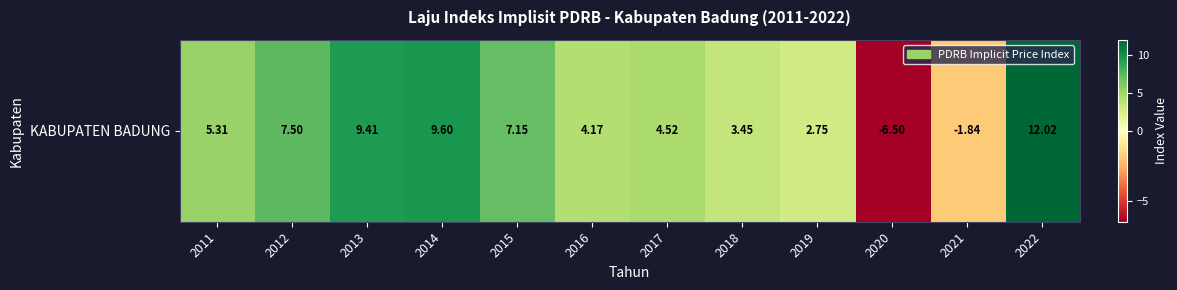

Reading right to left, list all the values displayed in this chart.

2022=12.0	2021=-1.8	2020=-6.5	2019=2.8	2018=3.5	2017=4.5	2016=4.2	2015=7.2	2014=9.6	2013=9.4	2012=7.5	2011=5.3